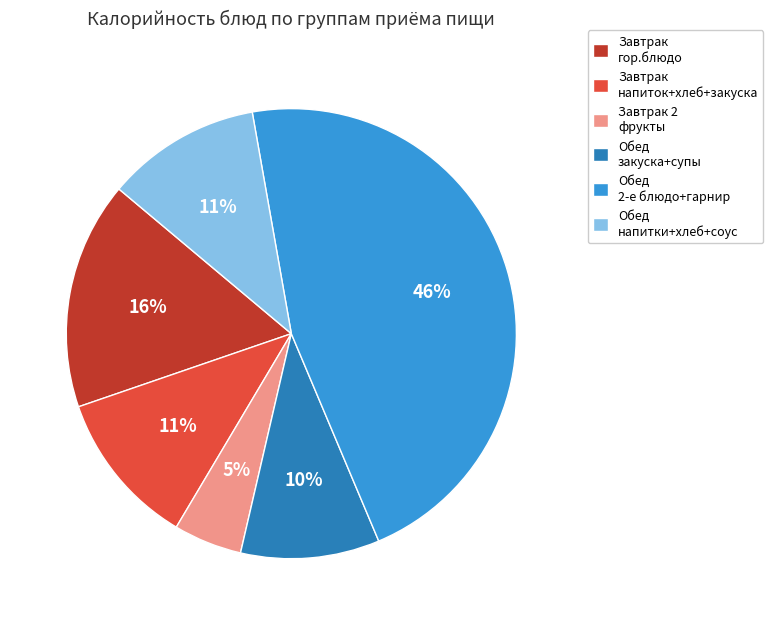

Which slice is the largest?

Обед 2-е блюдо+гарнир